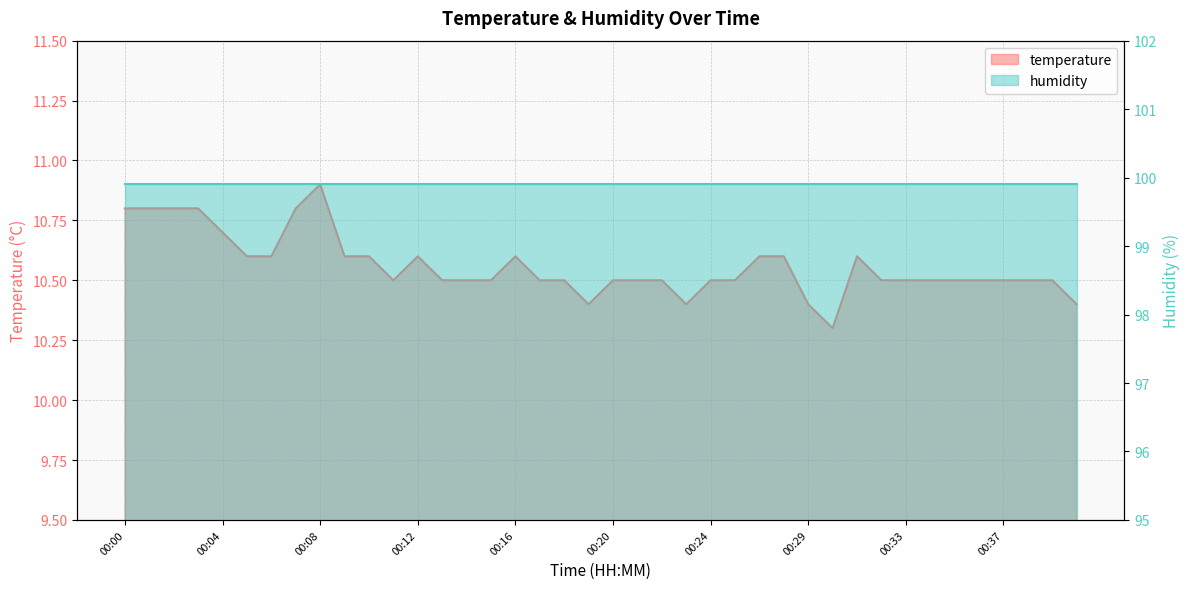

List the labels in order of value, smallest first.

00:30, 00:19, 00:23, 00:29, 00:40, 00:11, 00:13, 00:14, 00:15, 00:17, 00:18, 00:20, 00:21, 00:22, 00:24, 00:25, 00:32, 00:33, 00:34, 00:35, 00:36, 00:37, 00:38, 00:39, 00:05, 00:06, 00:09, 00:10, 00:12, 00:16, 00:27, 00:28, 00:31, 00:04, 00:00, 00:01, 00:02, 00:03, 00:07, 00:08